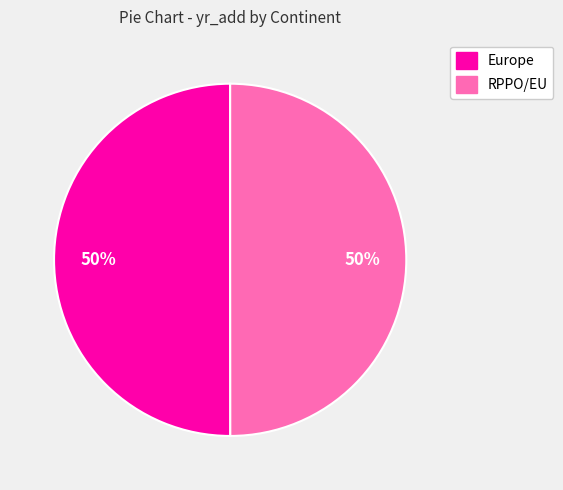

The Europe slice represents 43% of the pie. True or false?

False